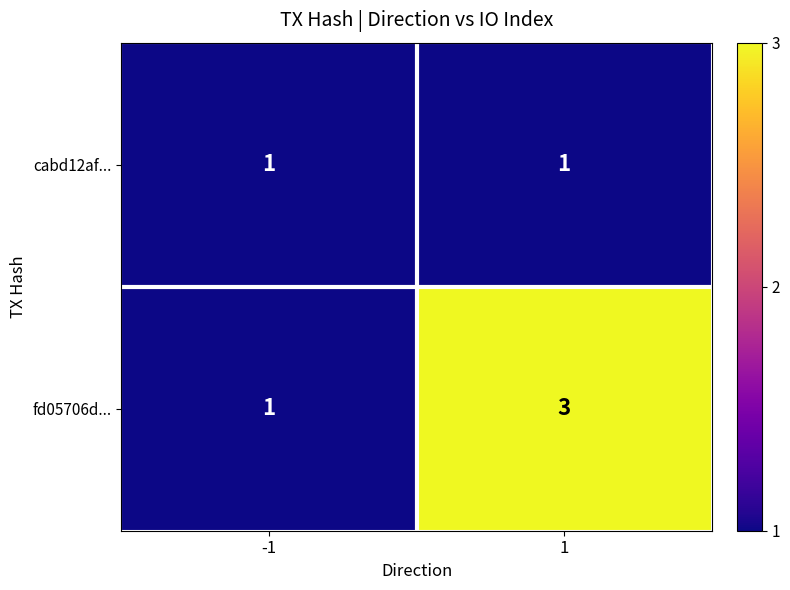

Rank the series by their average value, from highest to lowest.

fd05706d..., cabd12af...